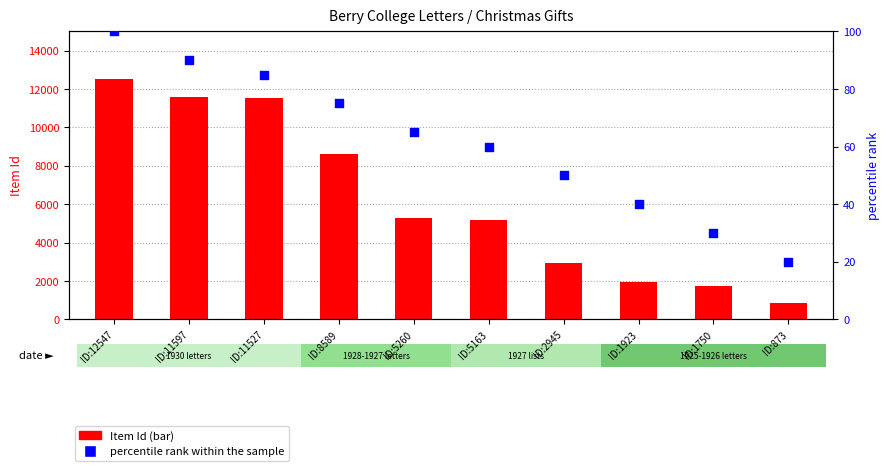

Which series has the widest spread of Y values?

Item Id